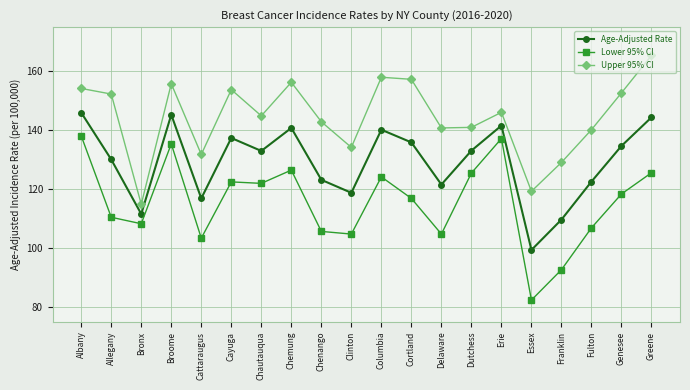

True or false: Lower 95% CI has a value of 103.4 at Cattaraugus.

True